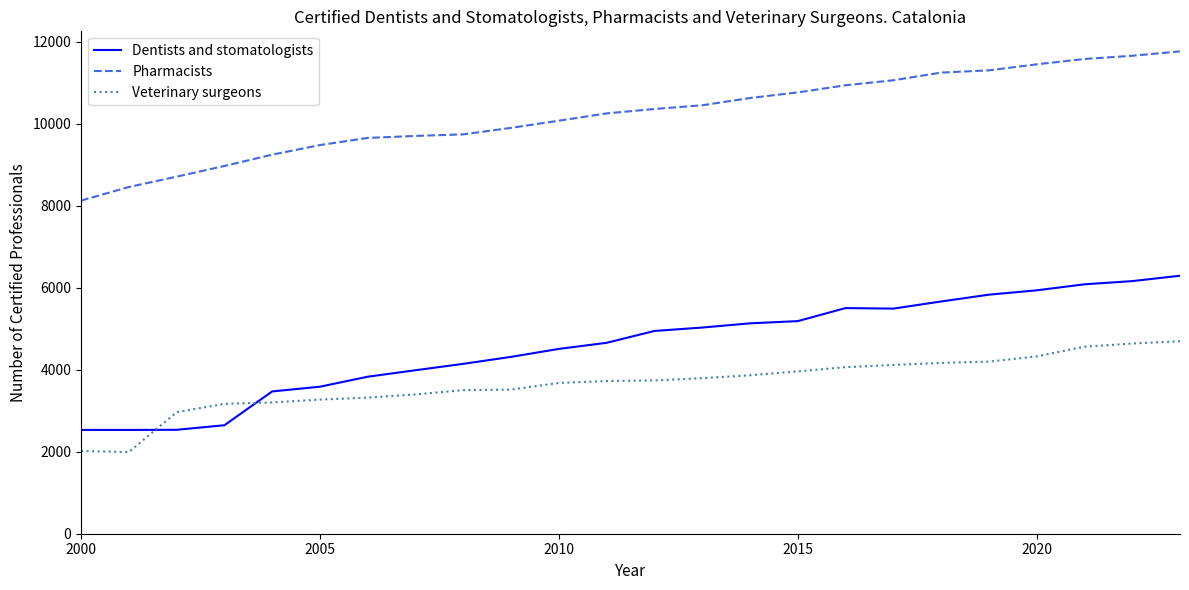

Which series has the widest spread of values?

Dentists and stomatologists